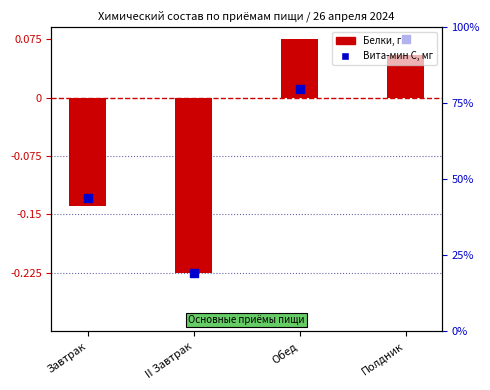

Which series reaches the maximum Y coordinate?

Белки, г